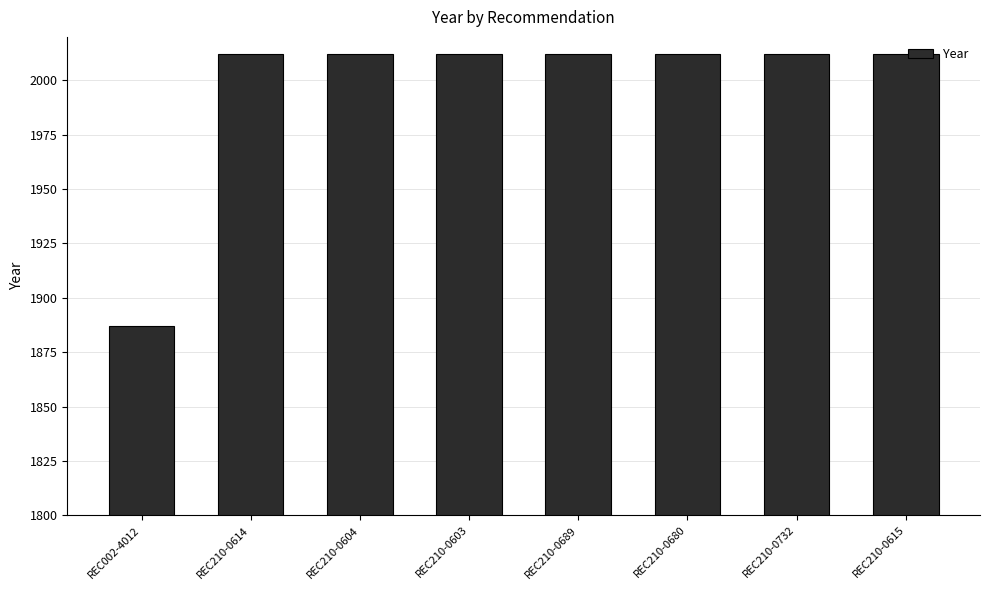

What is the label of the 7th bar from the right?

REC210-0614